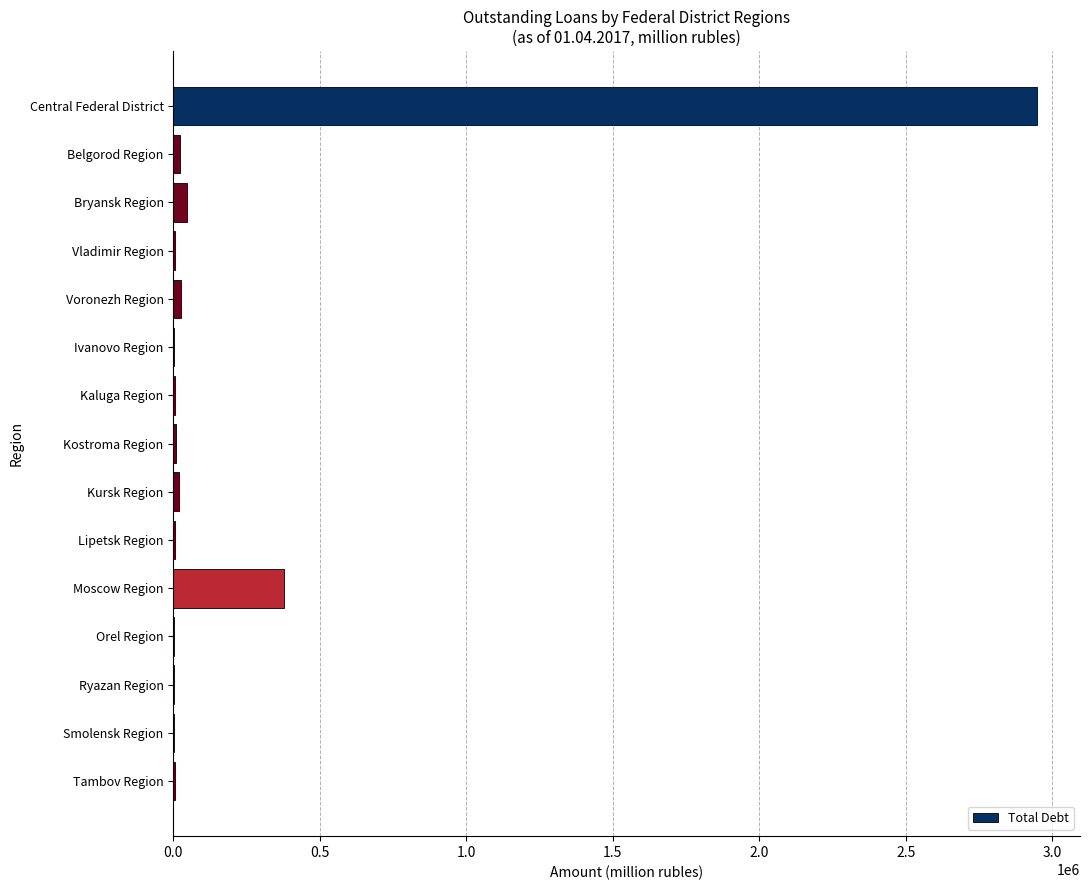

True or false: the data shows 159230 at Moscow Region.

False